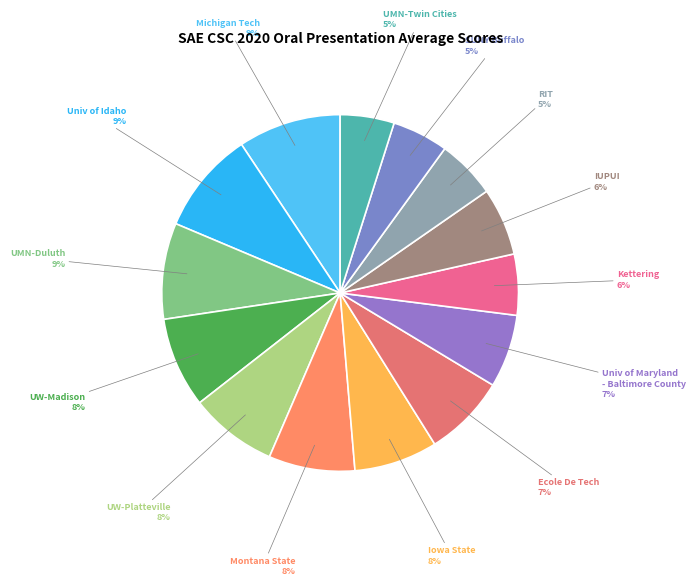

To the nearest percent, what percentage of the pie is Ecole De Tech?

7%